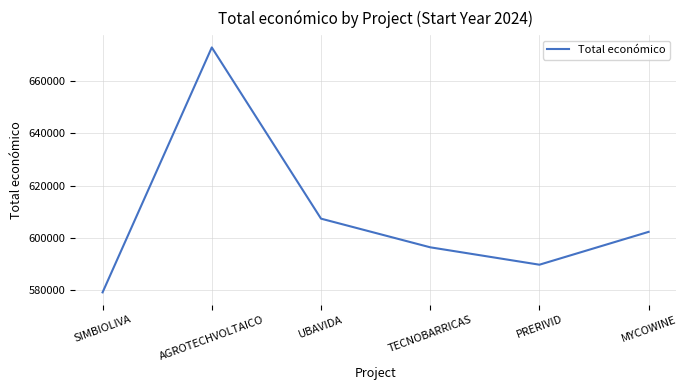

Where is the first local maximum?

AGROTECHVOLTAICO